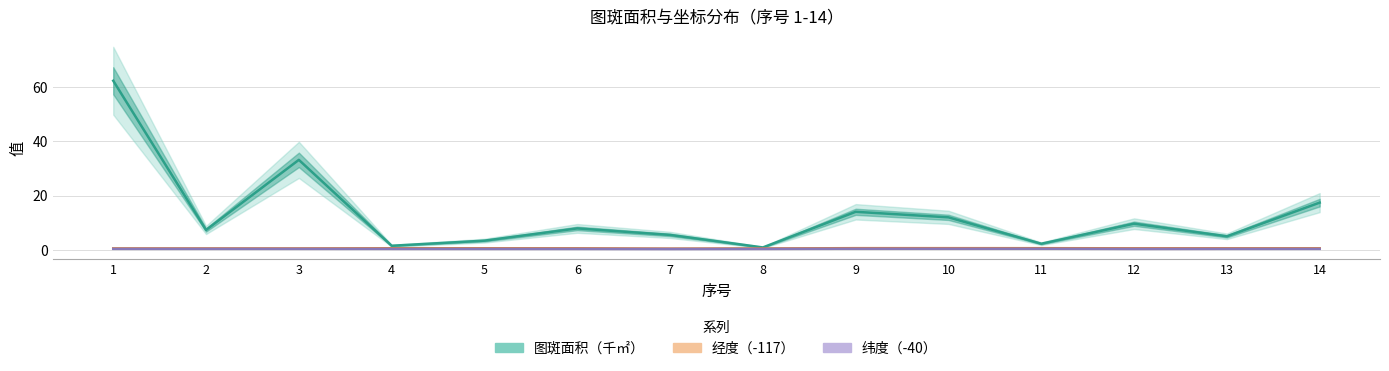

Is this an area chart (filled region under the line)?

No